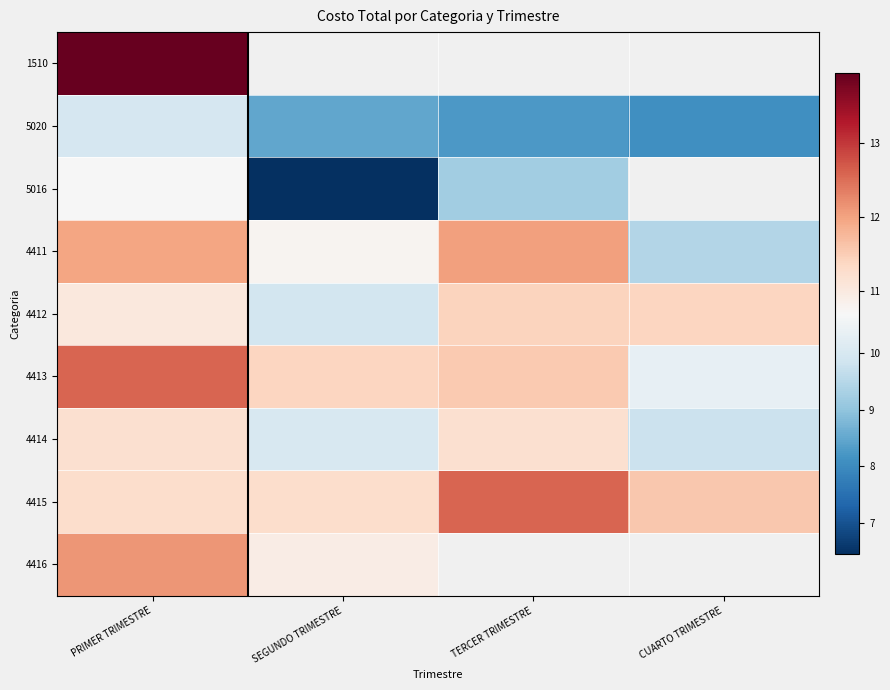

Which series has the largest total across all categories?

4415